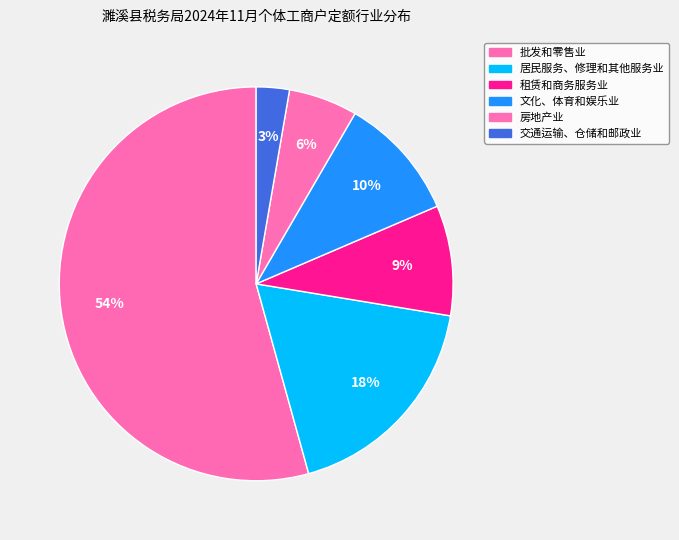

How many segments does this pie chart have?

6